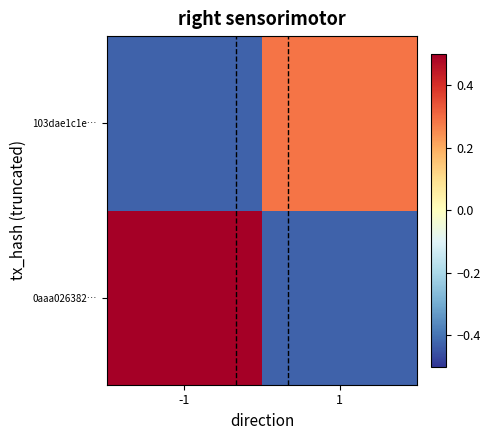

At how many categories does at least one series exceed 0?

2